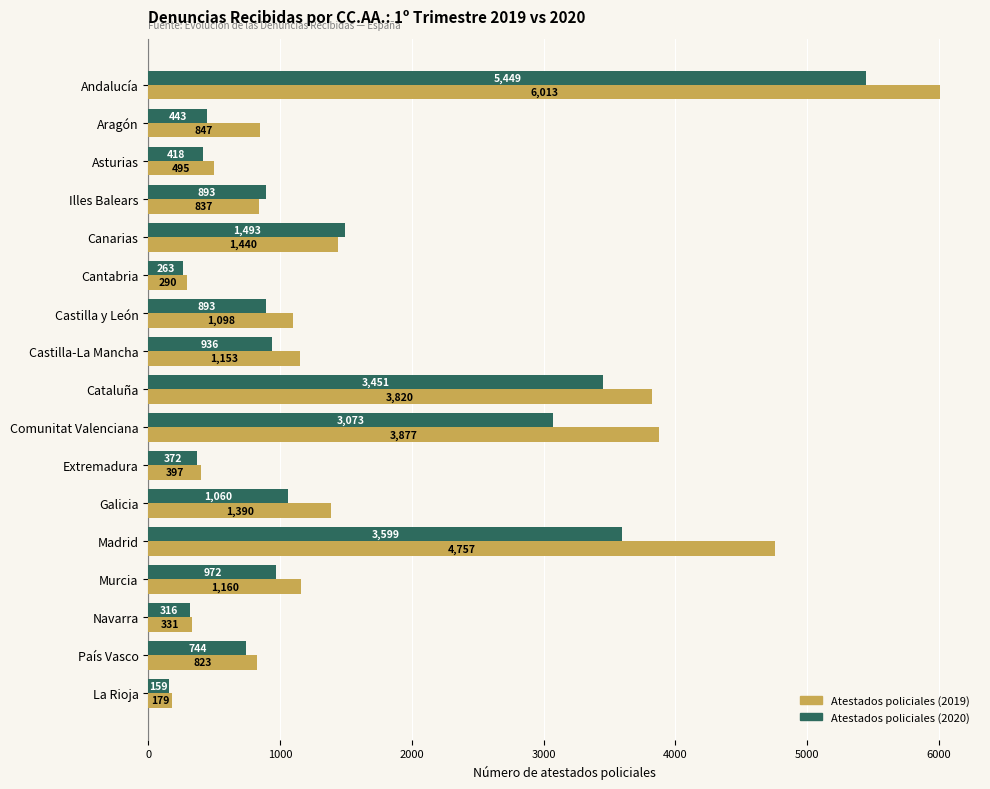

List the series in order of their peak value, lowest first.

Atestados policiales (2020), Atestados policiales (2019)